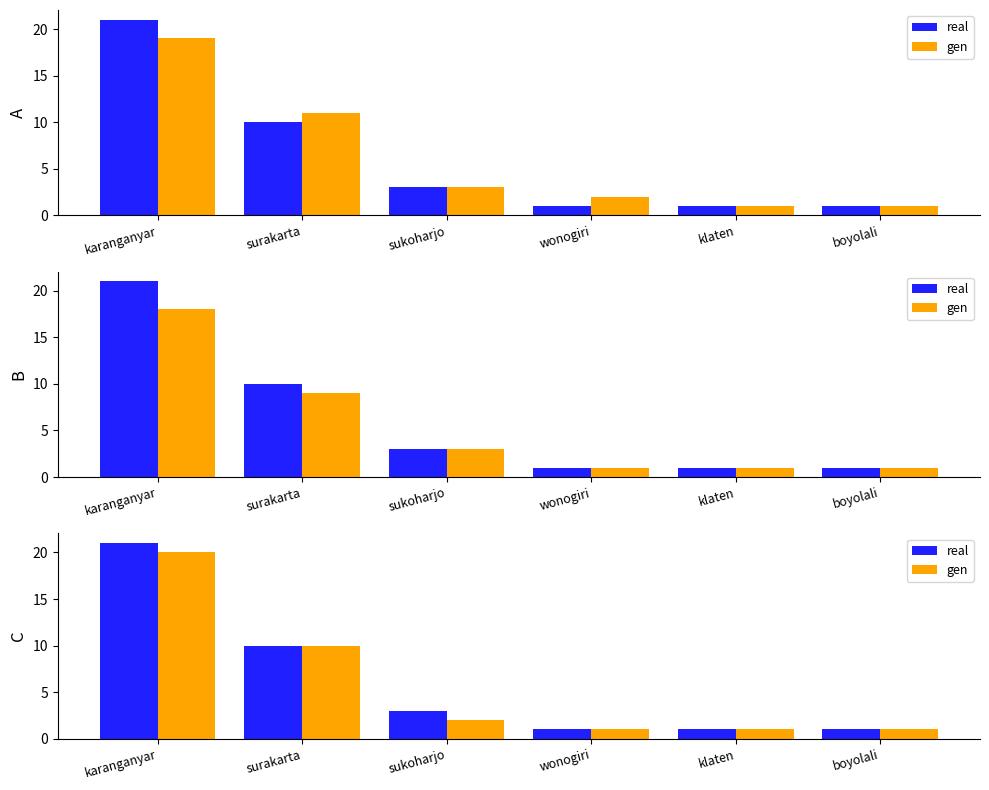

What is the difference between the gen values at wonogiri and karanganyar?

19